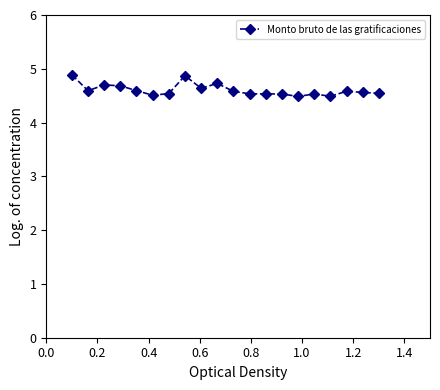

What is the maximum value shown in the chart?

4.9